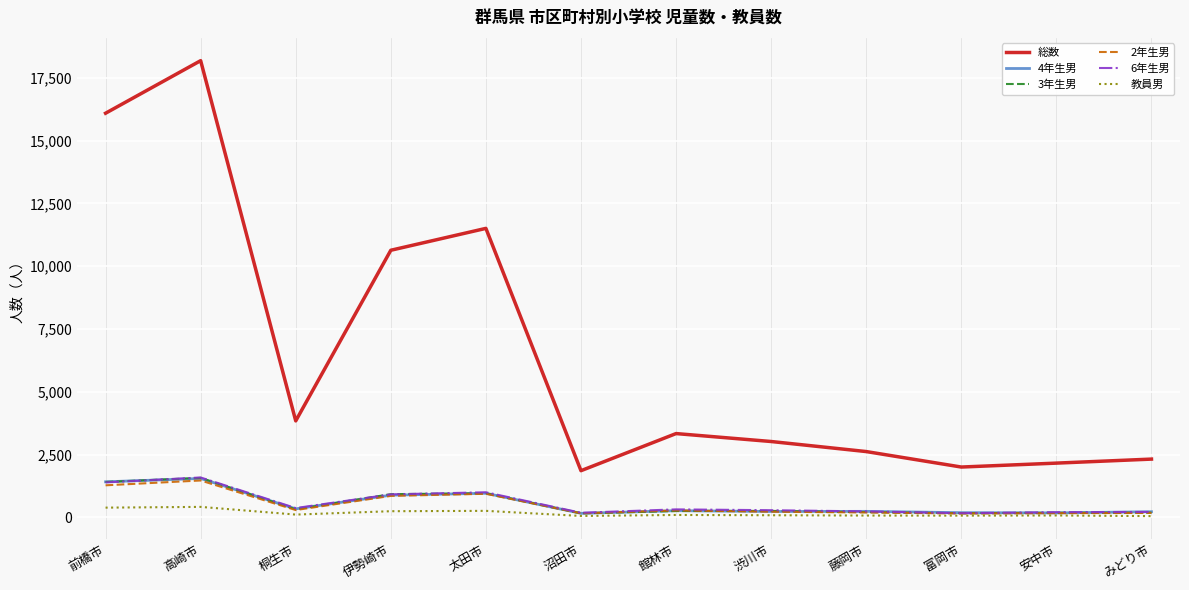

True or false: 教員男 and 総数 intersect in this chart.

False